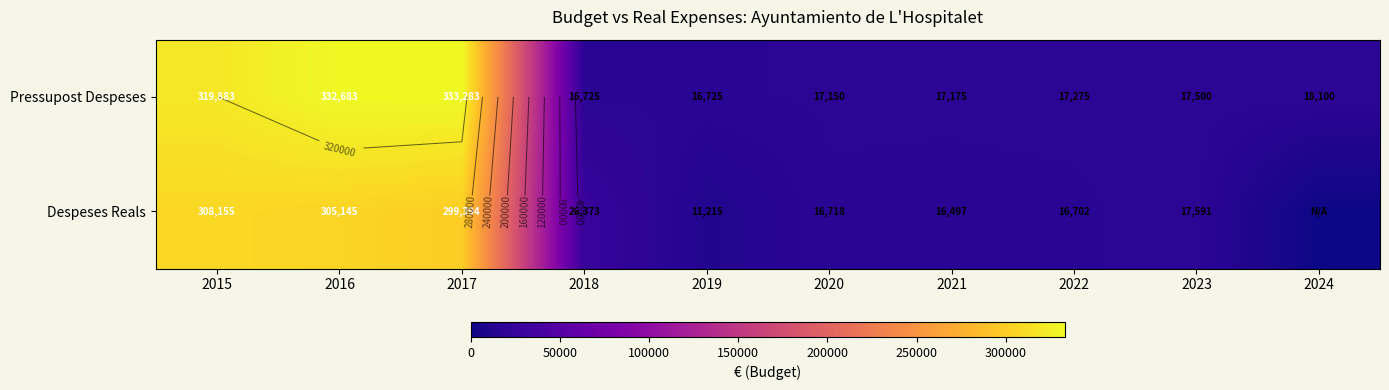

The value of Despeses Reals at 2021 is 16496.8. True or false?

True